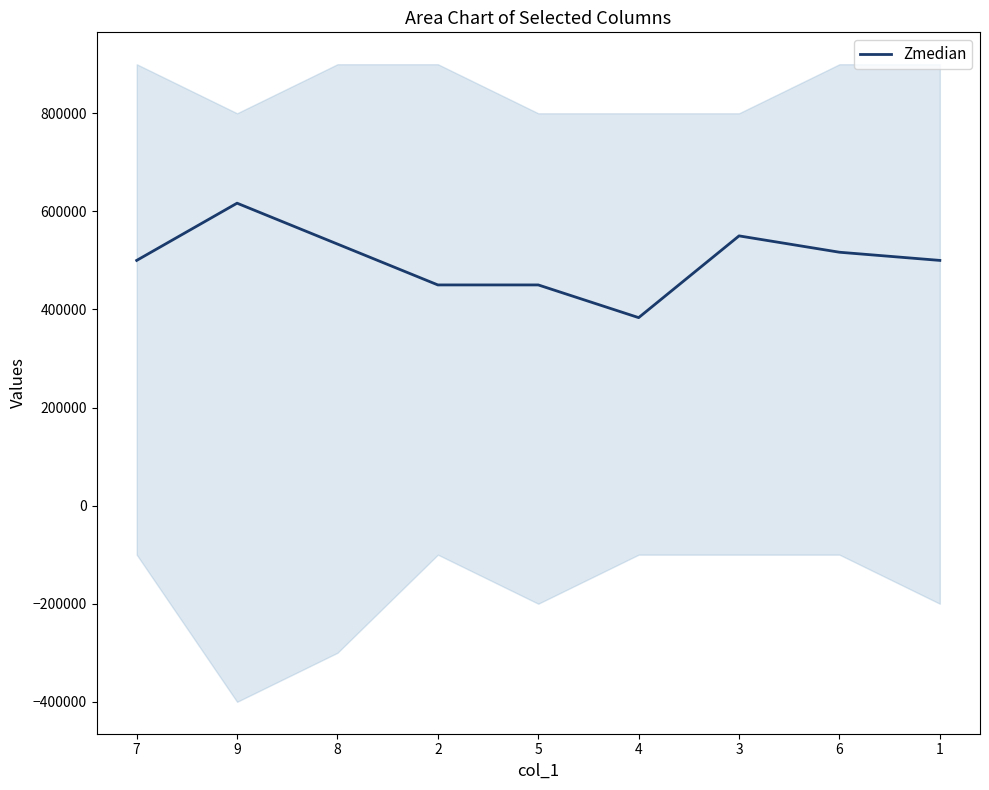

What is the difference between the maximum and minimum values?

233333.3